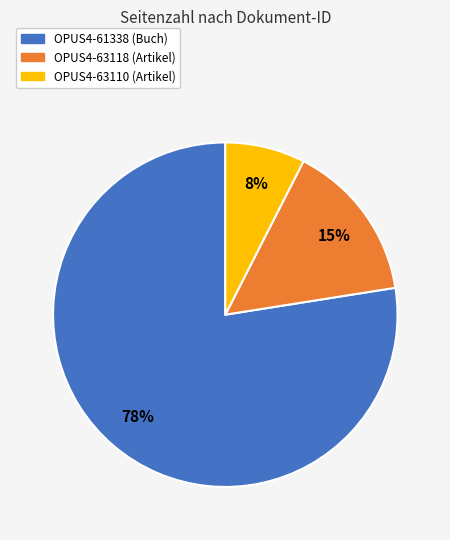

Between OPUS4-63118 (Artikel) and OPUS4-63110 (Artikel), which is larger?

OPUS4-63118 (Artikel)